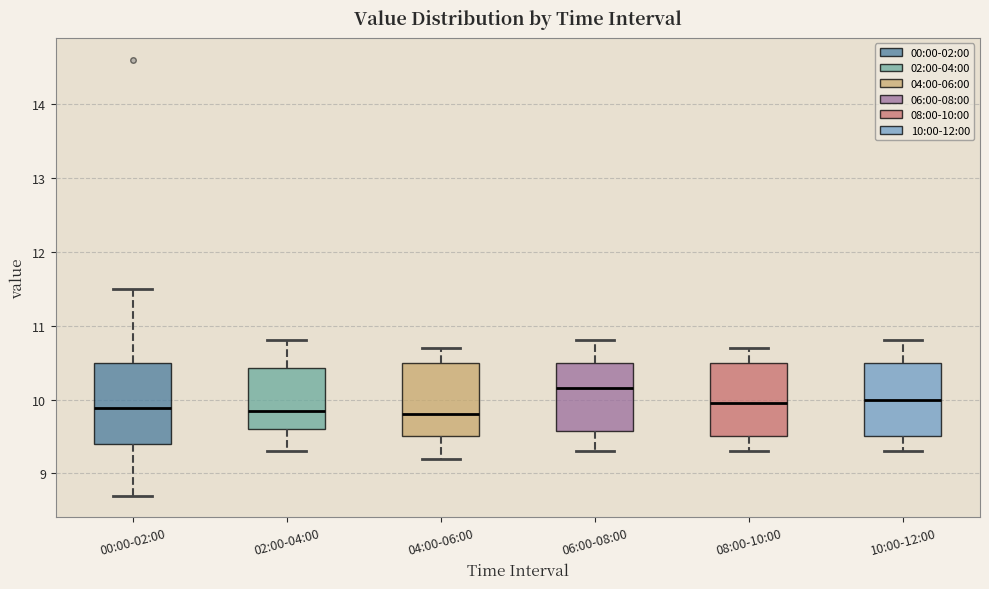

Reading left to right, transcribe this box plot: for each box, give where its median line is, the range the box spans, and where its two whiskers end, as read against the y-axis. The values are not printed on the chart, so give them approximately, as read against the axis.

00:00-02:00: median 9.9, box 9.4 to 10.5, whiskers 8.7 to 11.5
02:00-04:00: median 9.9, box 9.6 to 10.4, whiskers 9.3 to 10.8
04:00-06:00: median 9.8, box 9.5 to 10.5, whiskers 9.2 to 10.7
06:00-08:00: median 10.2, box 9.6 to 10.5, whiskers 9.3 to 10.8
08:00-10:00: median 10.0, box 9.5 to 10.5, whiskers 9.3 to 10.7
10:00-12:00: median 10.0, box 9.5 to 10.5, whiskers 9.3 to 10.8